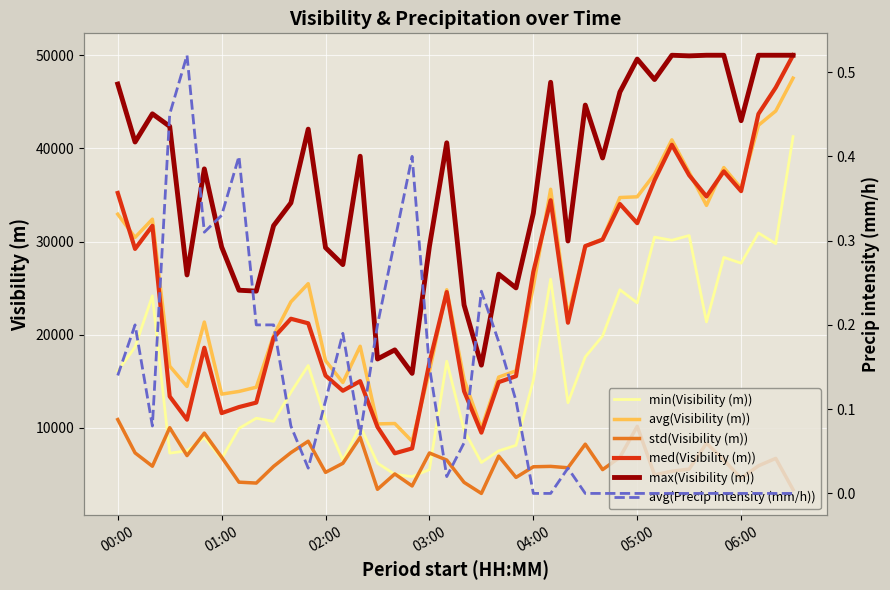

What is the value of the avg(Visibility (m)) point at the 35th from the left?

33886.0